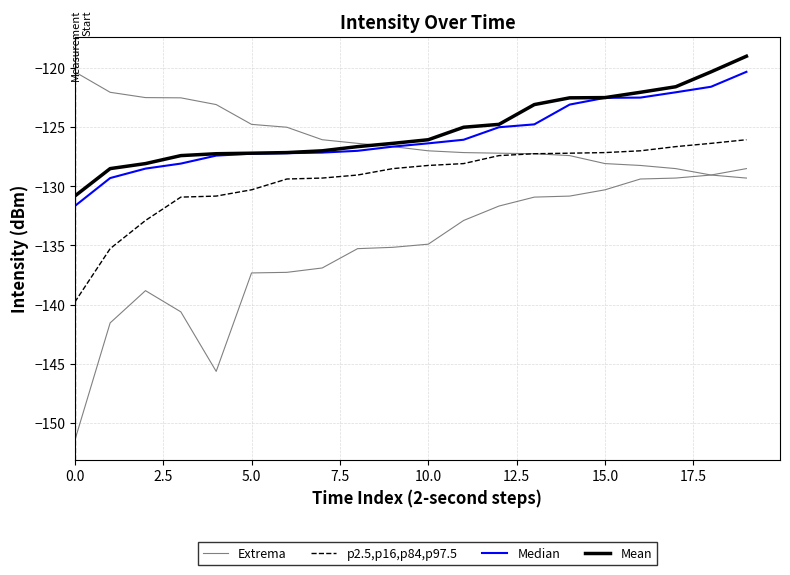

True or false: p2.5,p16,p84,p97.5 and Median cross at least once.

False